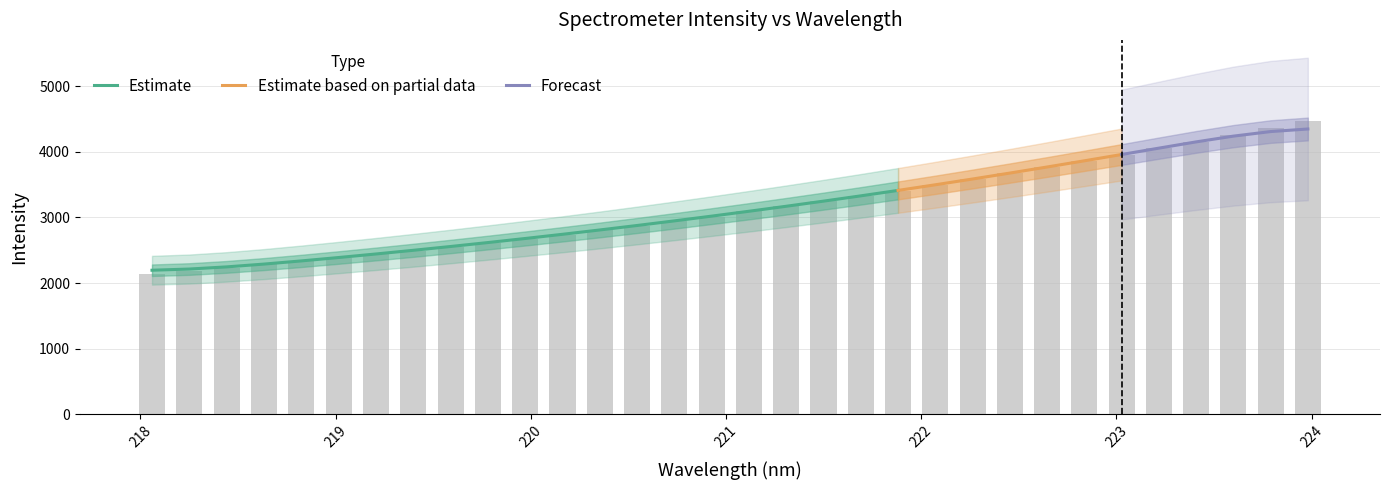

What value does the data have at 222.263?

3580.8